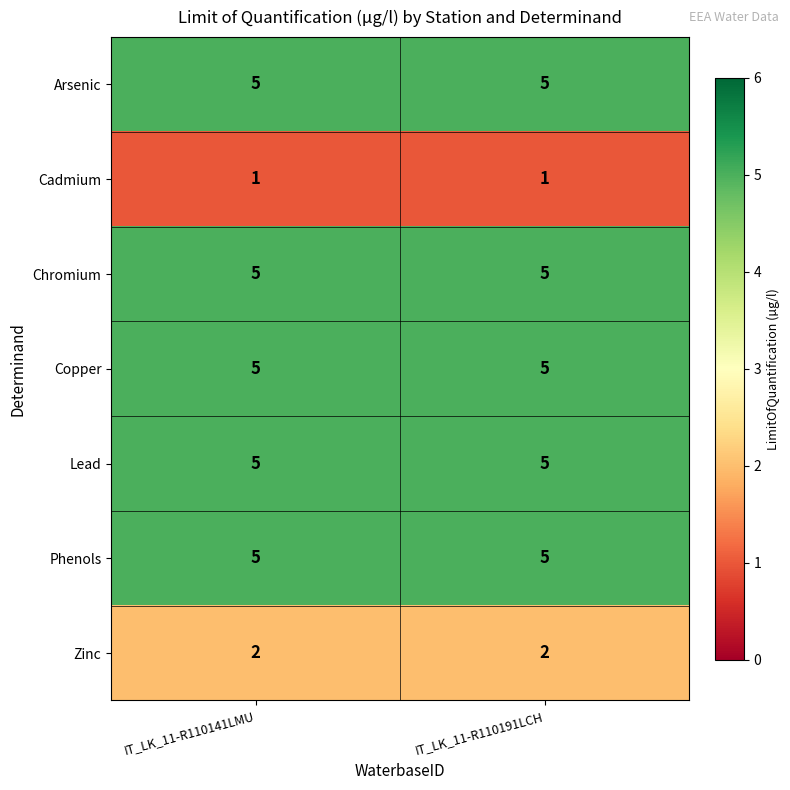

What is the spread (max minus min) of values at IT_LK_11-R110141LMU?

4